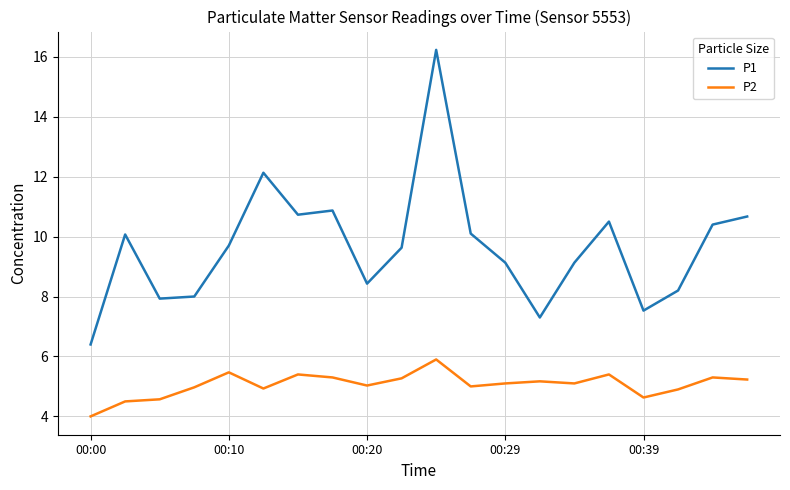

Which series has the largest range (max minus min)?

P1